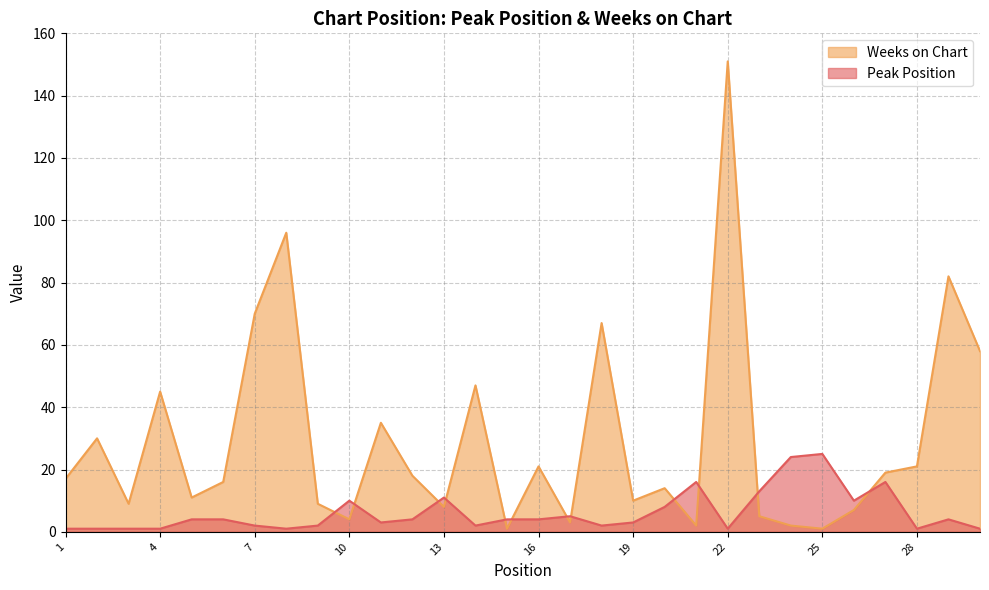

What is the minimum value shown in the chart?

1